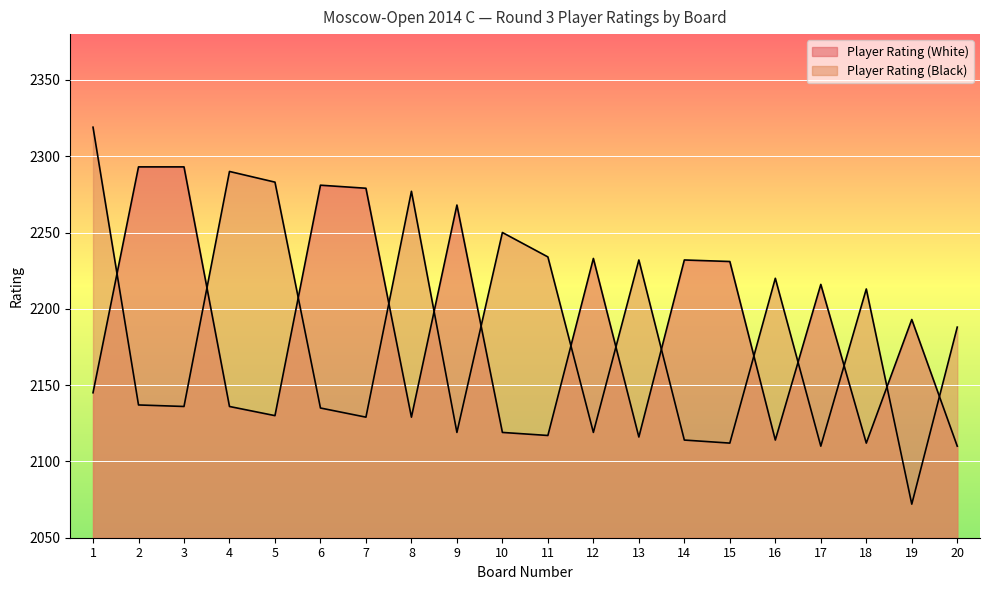

List the series in order of their overall mean, lowest first.

Player Rating (Black), Player Rating (White)